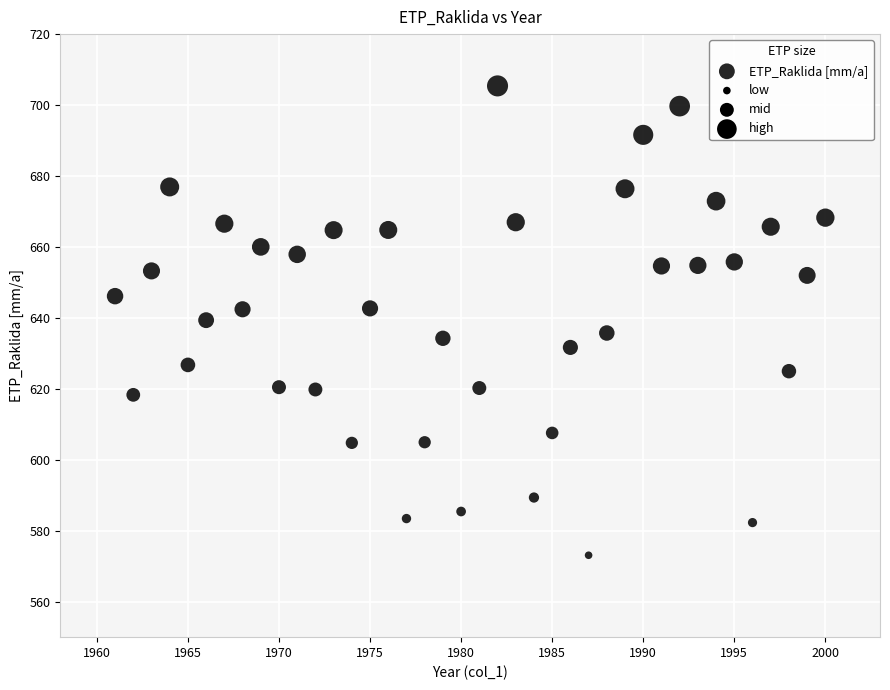

What is the range of X values (max minus min)?

39.0